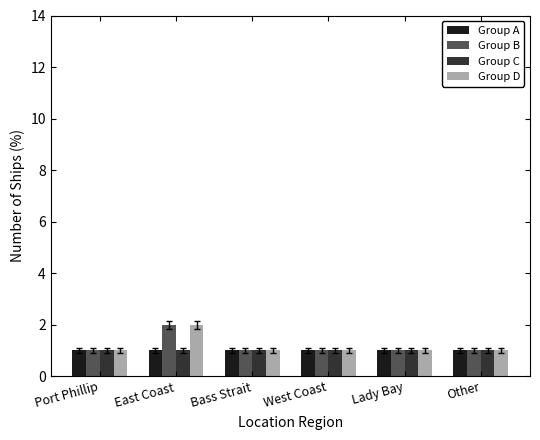

How many groups of bars are there?

6